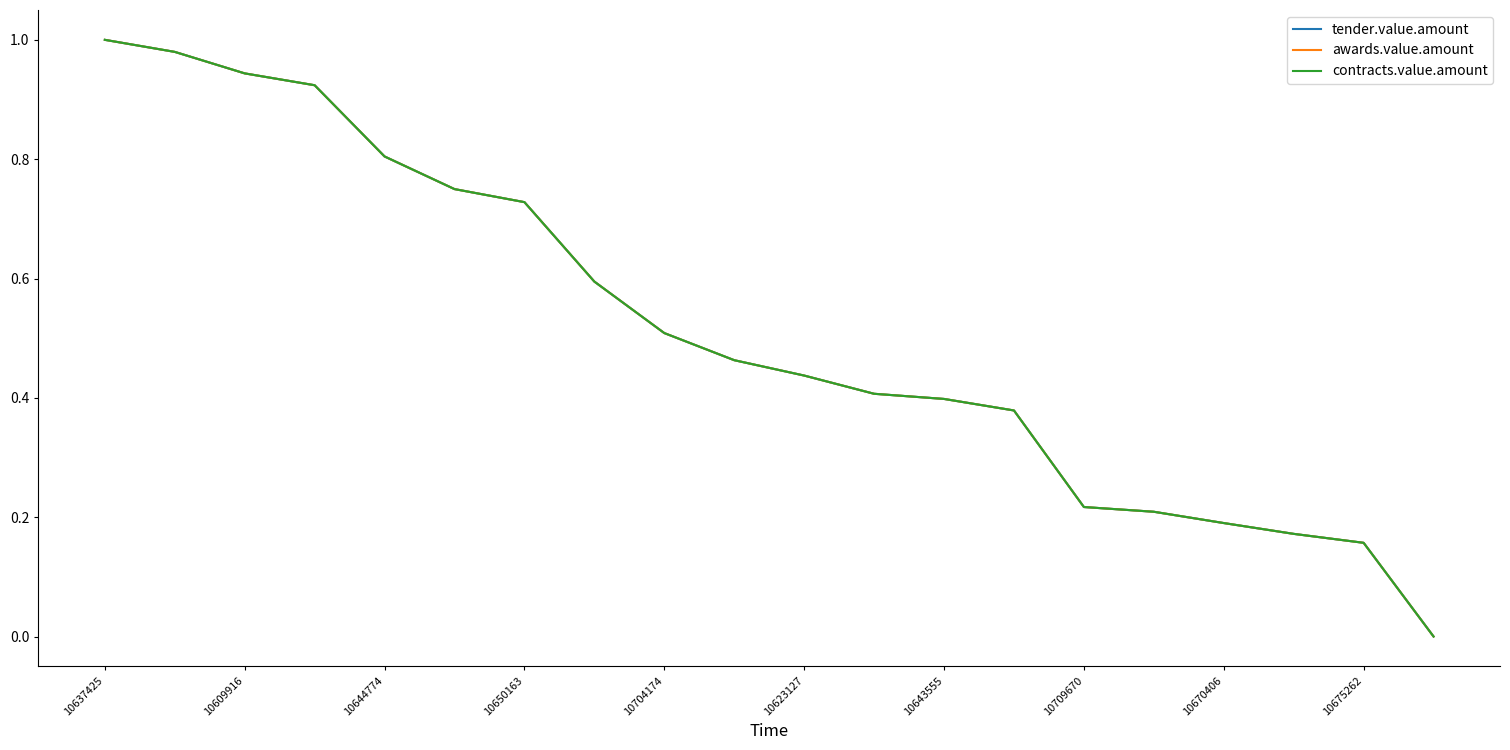

Does the chart display data point markers on the line(s)?

No